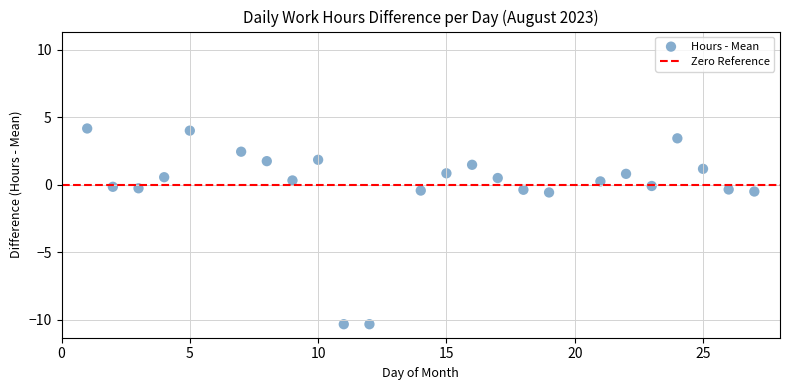

What is the range of Y values (max minus min)?

14.5